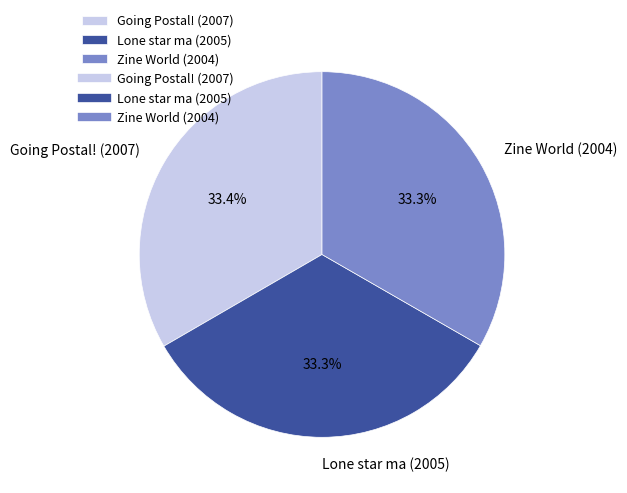

Is it true that Zine World (2004) is 33% of the pie?

True